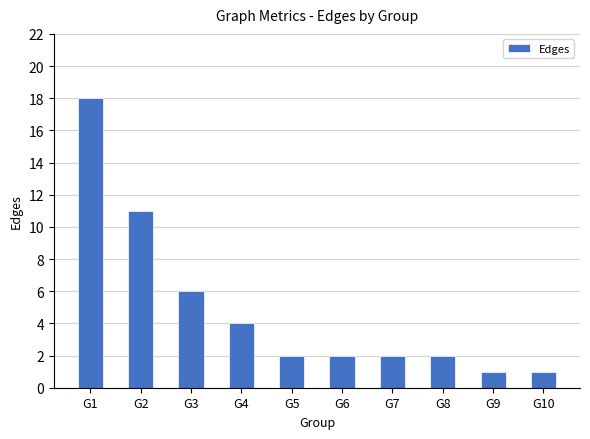

Reading left to right, extract all data points from this chart.

18	11	6	4	2	2	2	2	1	1